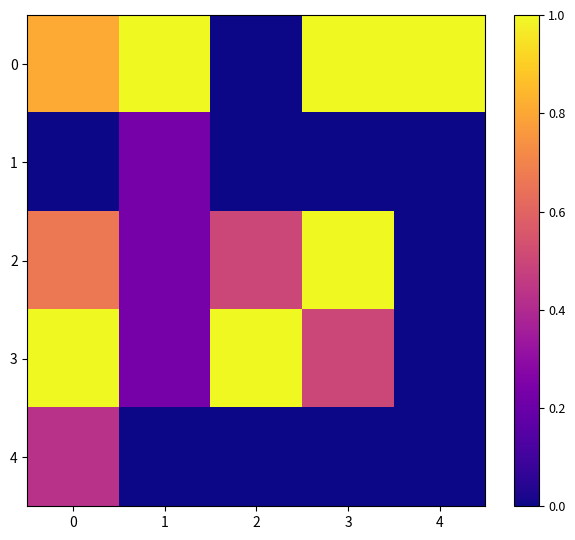

Which has a higher value, 2 or 4?

4